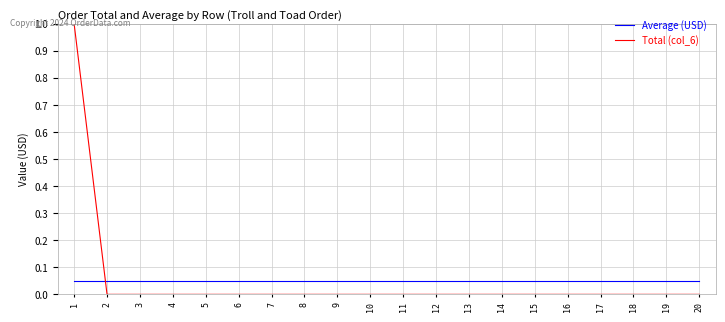

Rank the series at 8 from lowest to highest value.

Total (col_6), Average (USD)